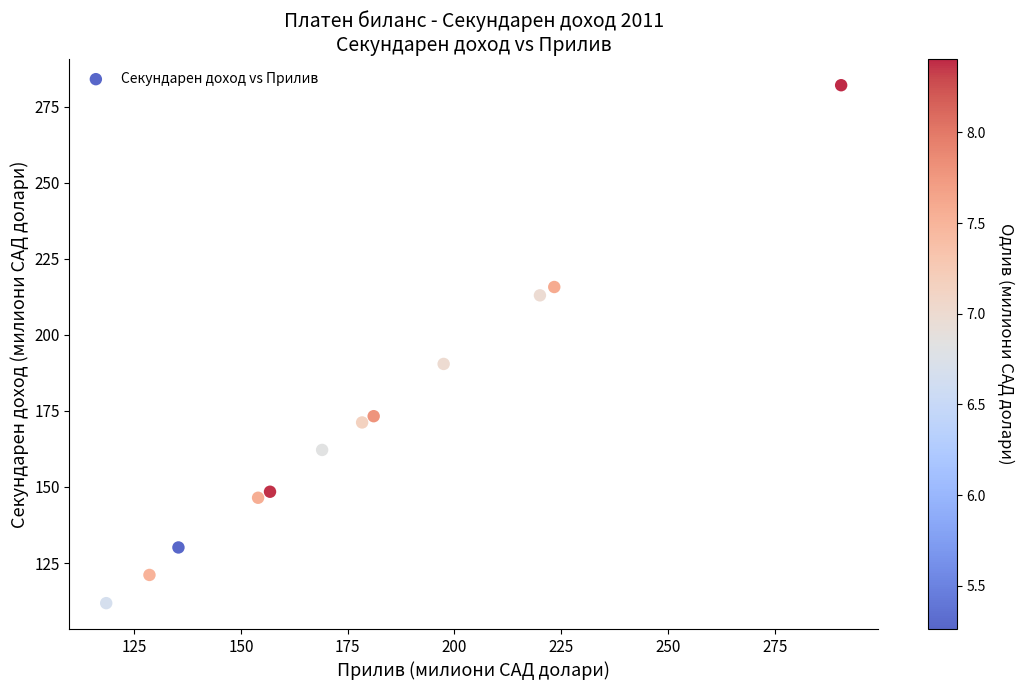

What is the range of X values (max minus min)?

172.1